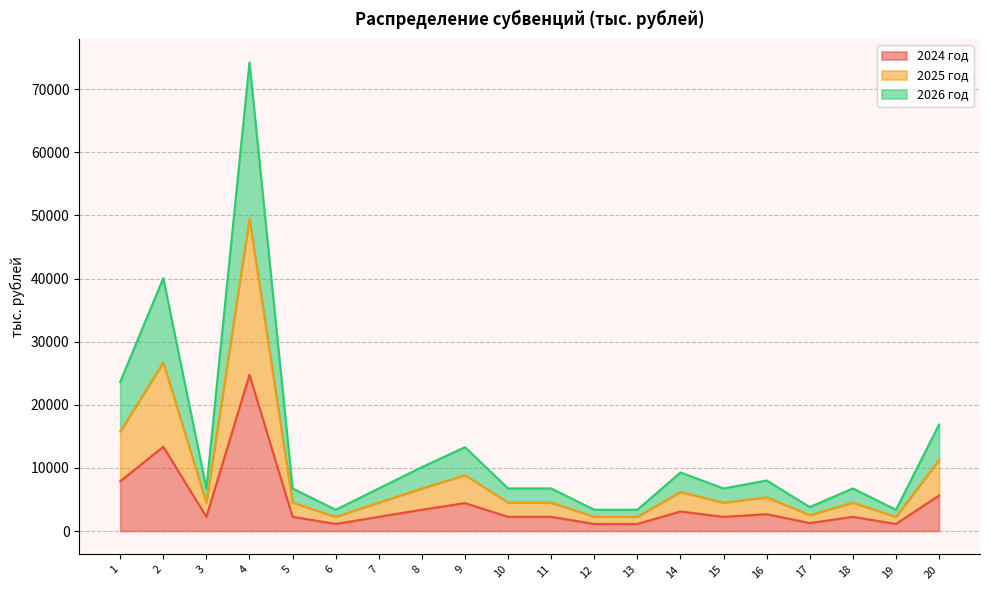

Which has a higher value, 16 or 8?

8